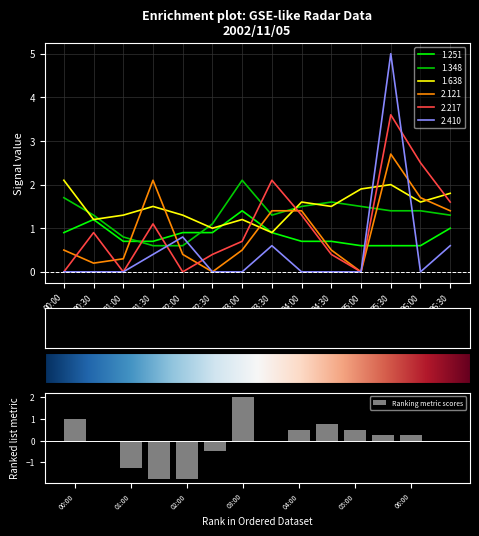

Is it true that 1.638 equals 2.2 at 06:00?

False